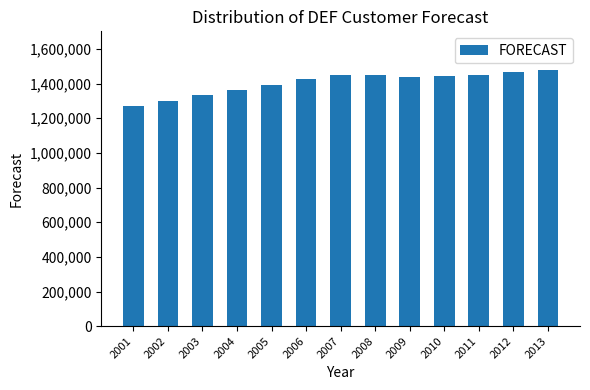

What is the value of the 2nd bar from the left?

1301374